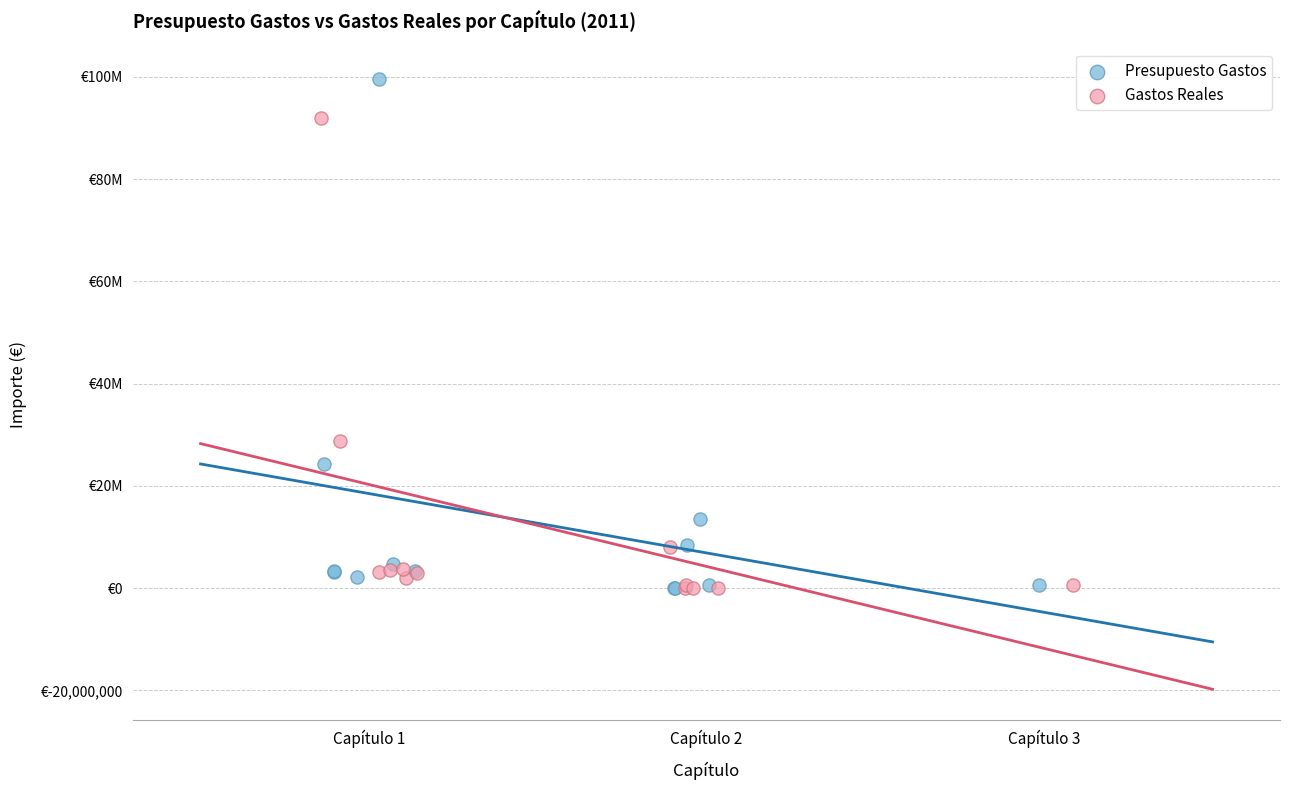

Which series contains the highest Y value?

Presupuesto Gastos